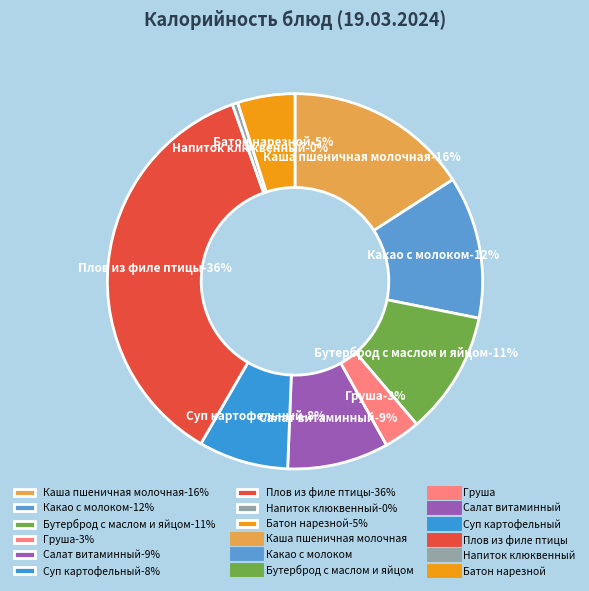

Is there any slice that represents more than half of the pie?

No